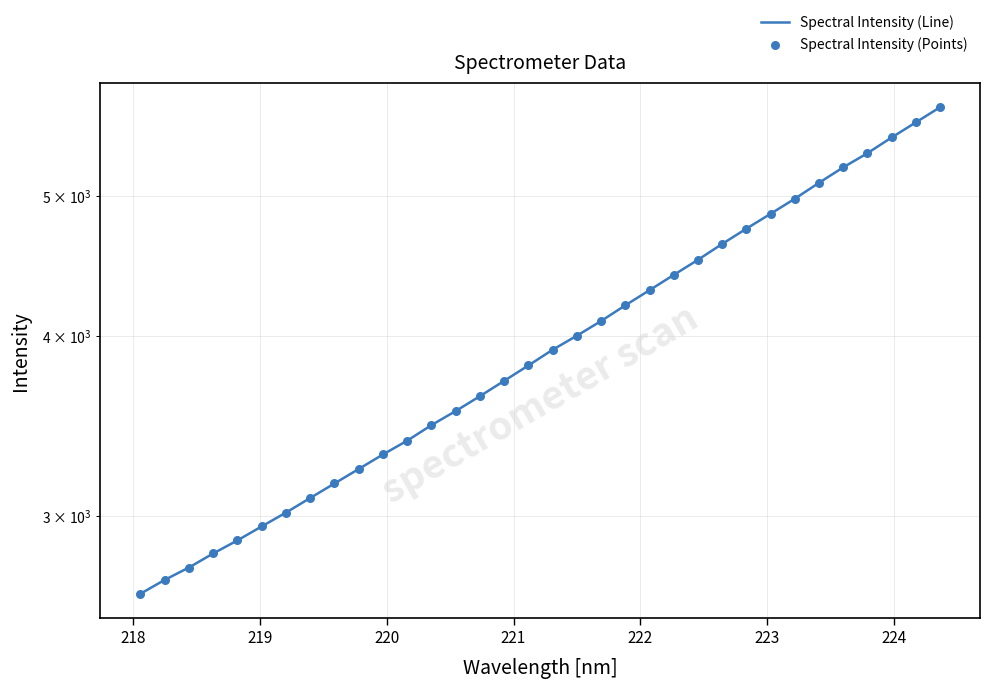

Which series contains the lowest Y value?

Spectral Intensity (Line)